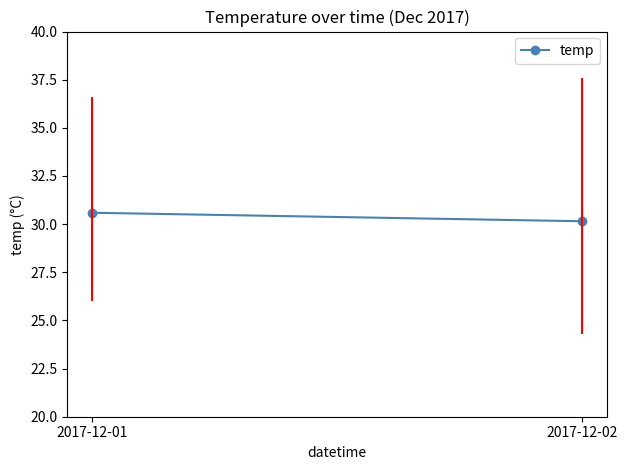

Where is the data nearest to the value 30?

2017-12-02